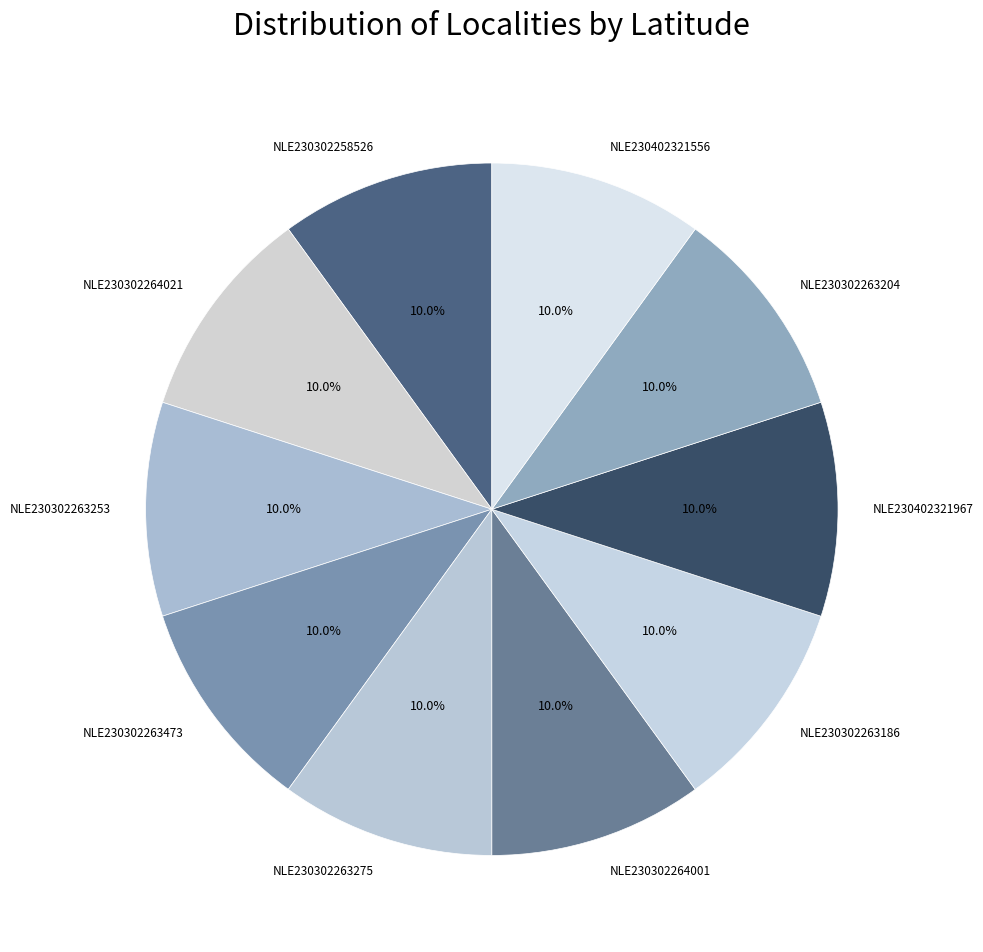

Approximately how many times larger is the value at NLE230302263204 compared to NLE230302263275?

1.0